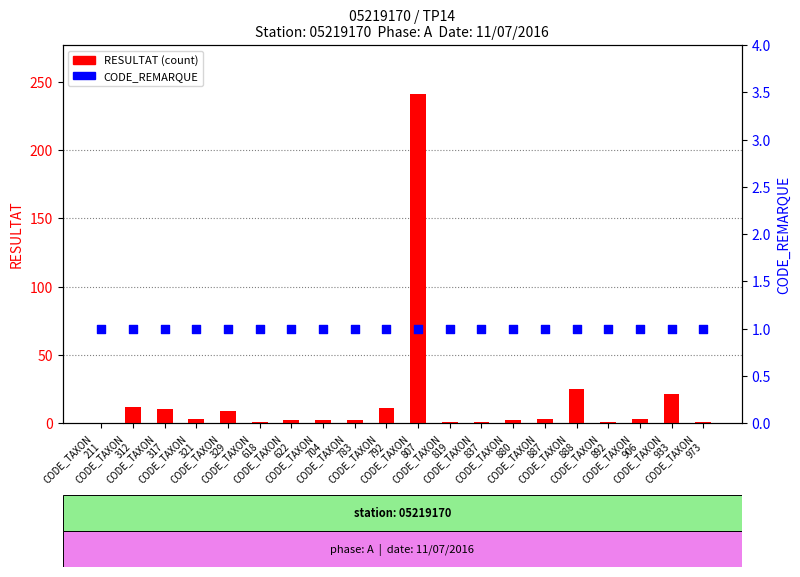

At how many categories does at least one series exceed 153?

1